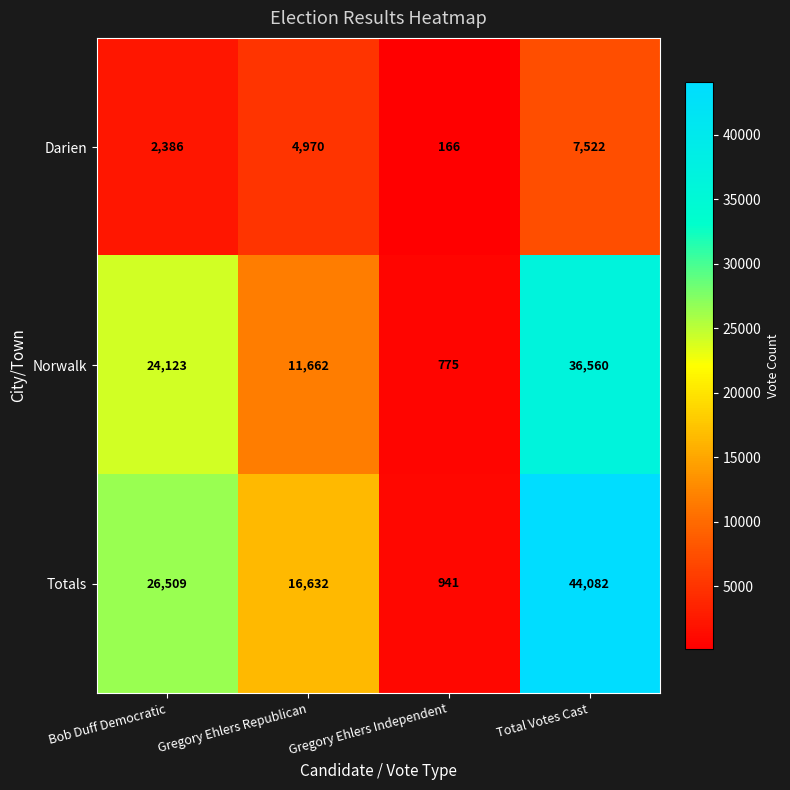

The Darien series shows 8122 at Gregory Ehlers Republican. True or false?

False